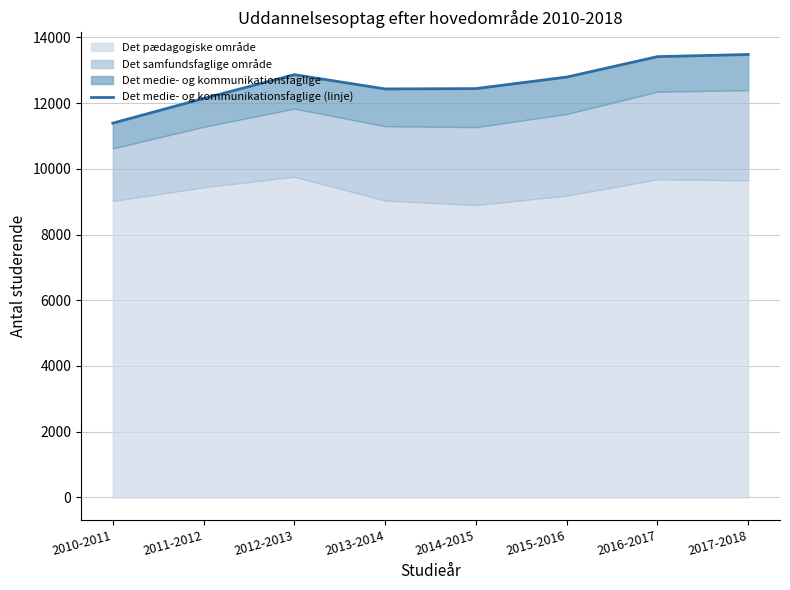

List the labels in order of value, largest first.

2017-2018, 2016-2017, 2012-2013, 2015-2016, 2014-2015, 2013-2014, 2011-2012, 2010-2011